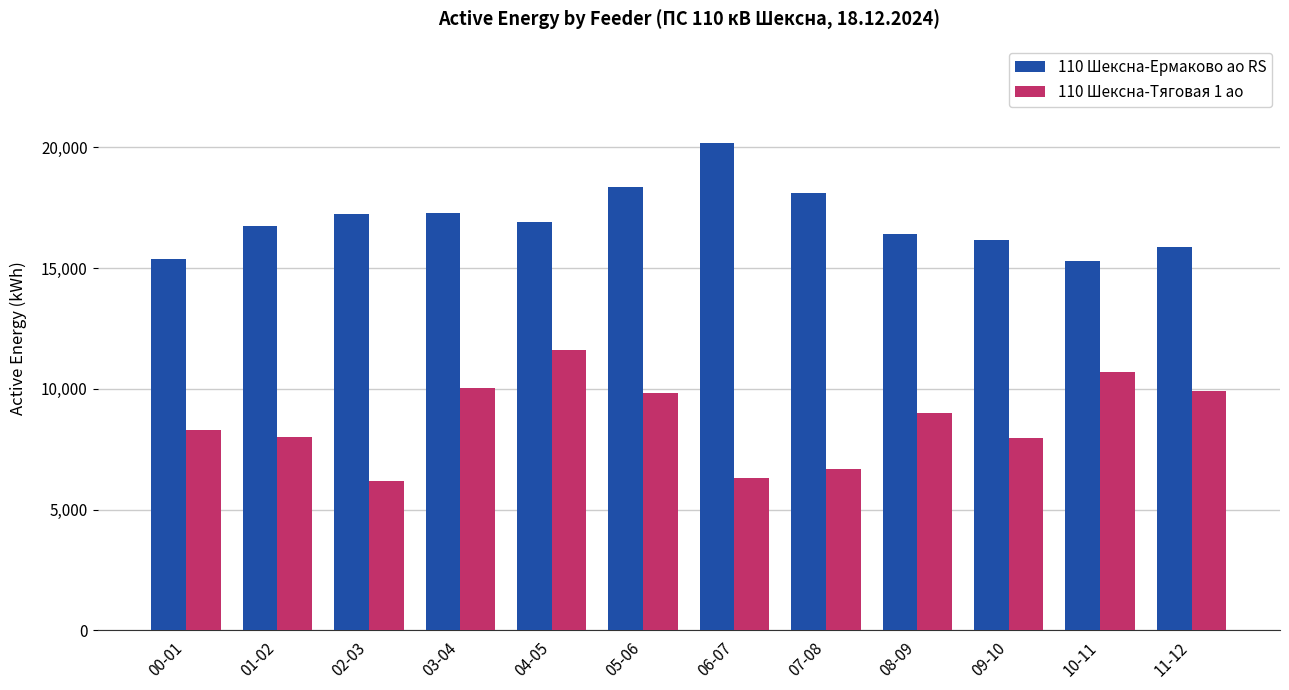

What value does the 110 Шексна-Тяговая 1 ао series have at 10-11?

10705.2